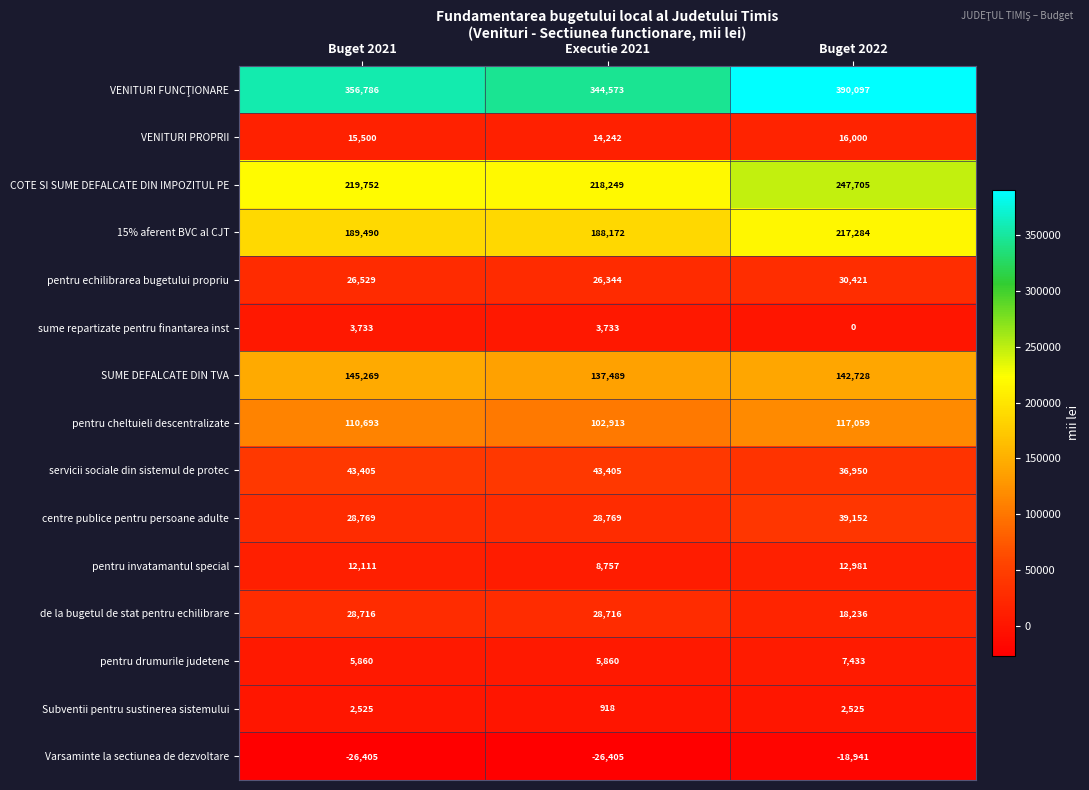

What is the difference between the maximum and minimum values in the 15% aferent BVC al CJT series?

29112